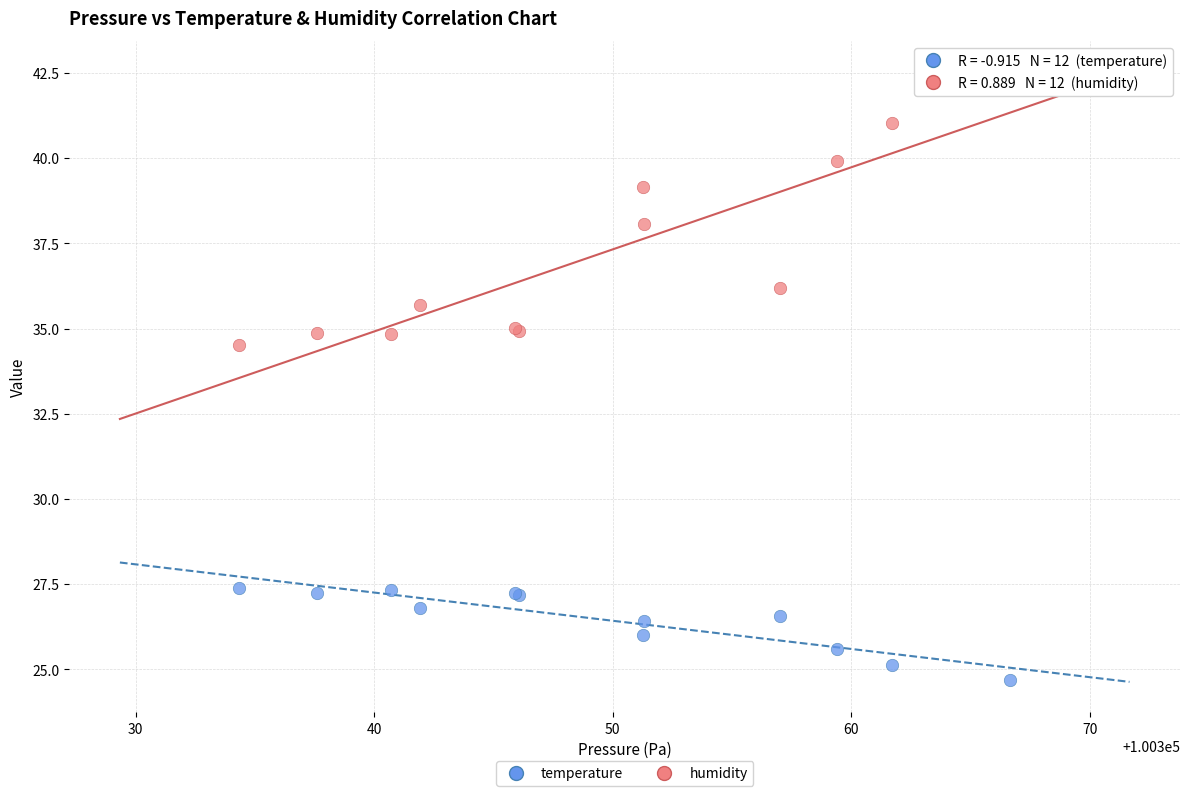

What are all the series names shown in the legend?

temperature, humidity